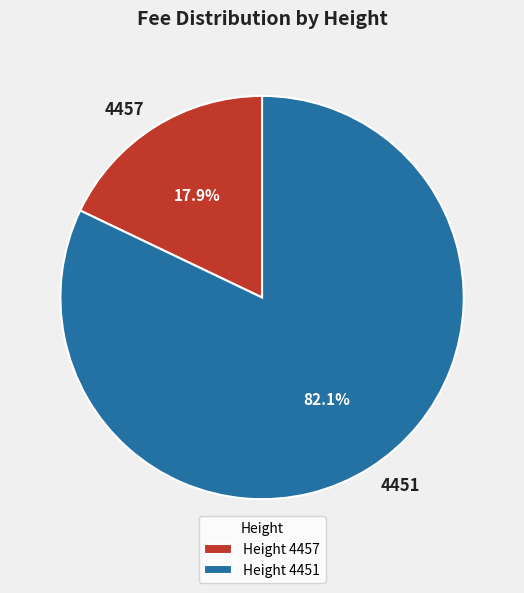

How many segments does this pie chart have?

2